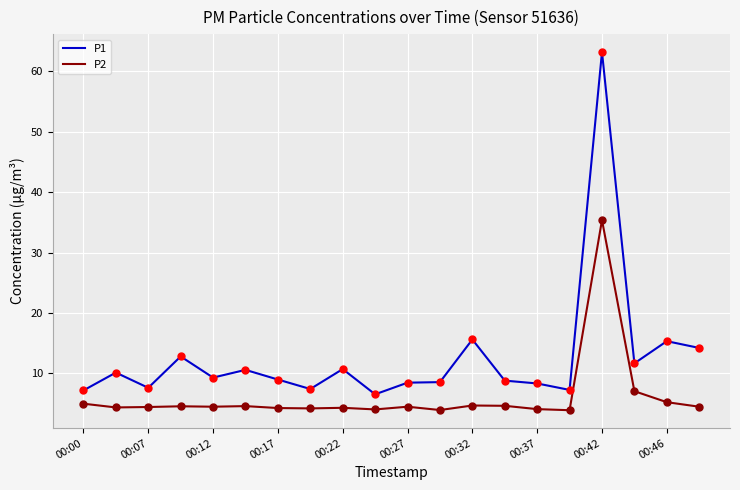

Which series has the widest spread of values?

P1